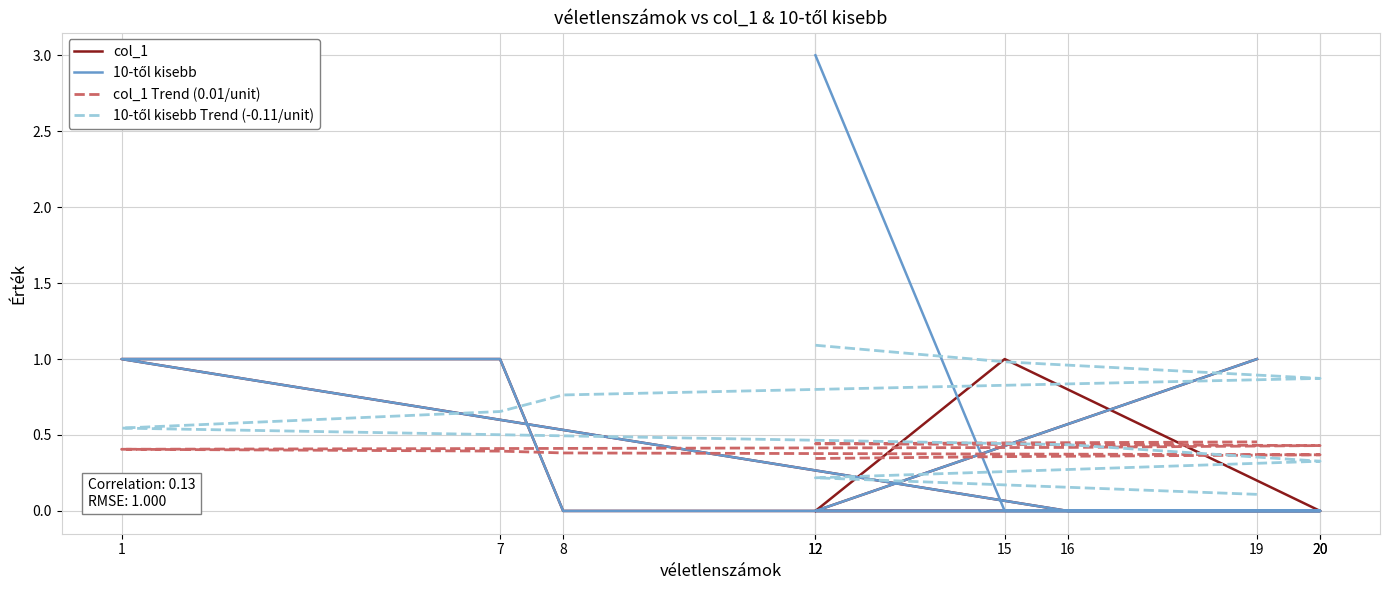

Is it true that 10-től kisebb equals -1.4 at 12?

False